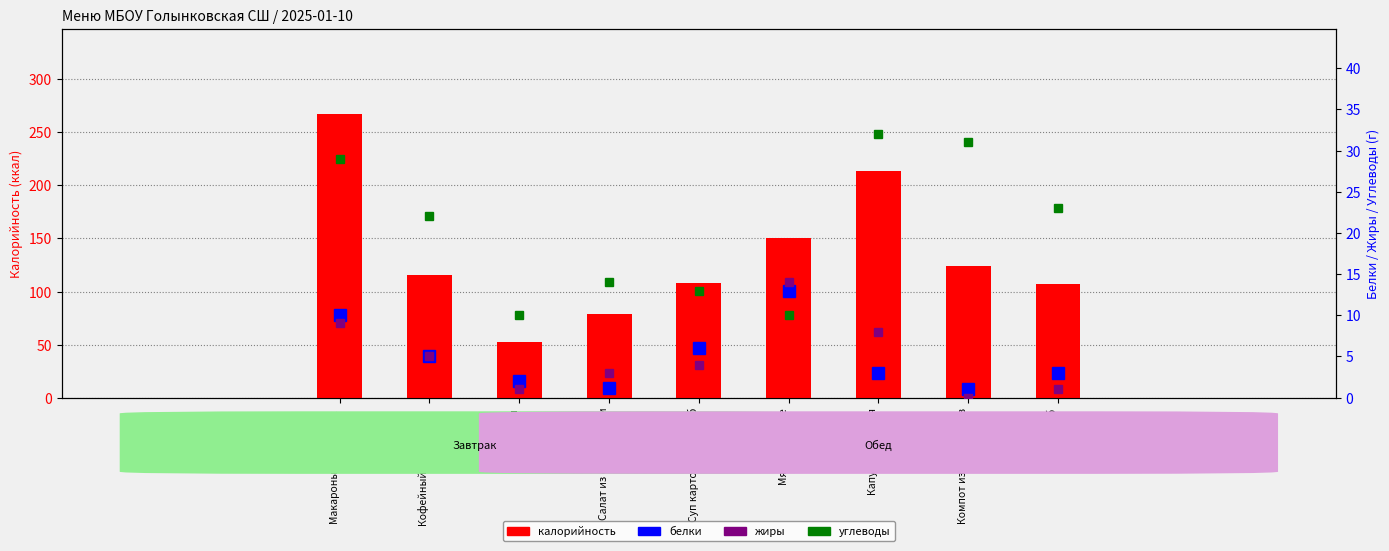

At which category does the chart reach its peak across all series?

Макароны отварные с 